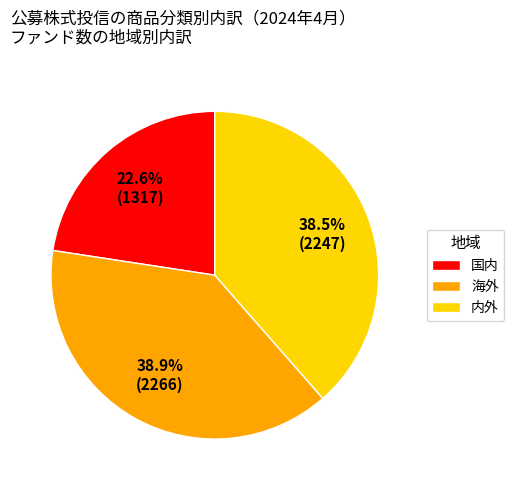

True or false: 国内 accounts for 23% of the total.

True